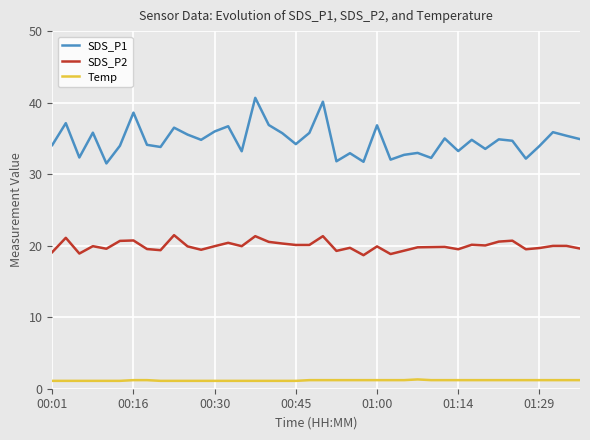

List the series in order of their peak value, highest first.

SDS_P1, SDS_P2, Temp